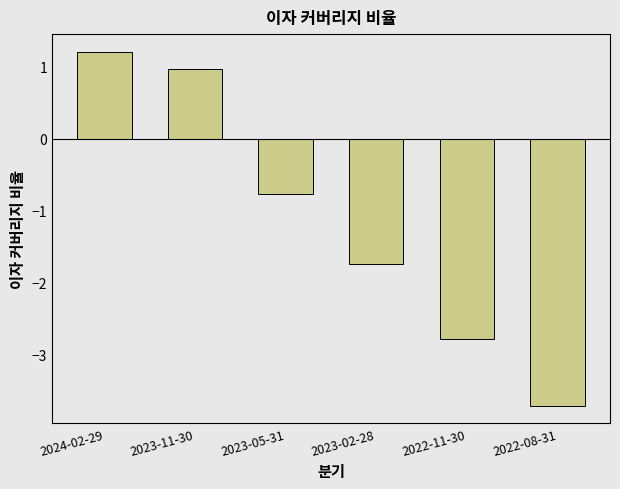

List the labels in order of value, smallest first.

2022-08-31, 2022-11-30, 2023-02-28, 2023-05-31, 2023-11-30, 2024-02-29